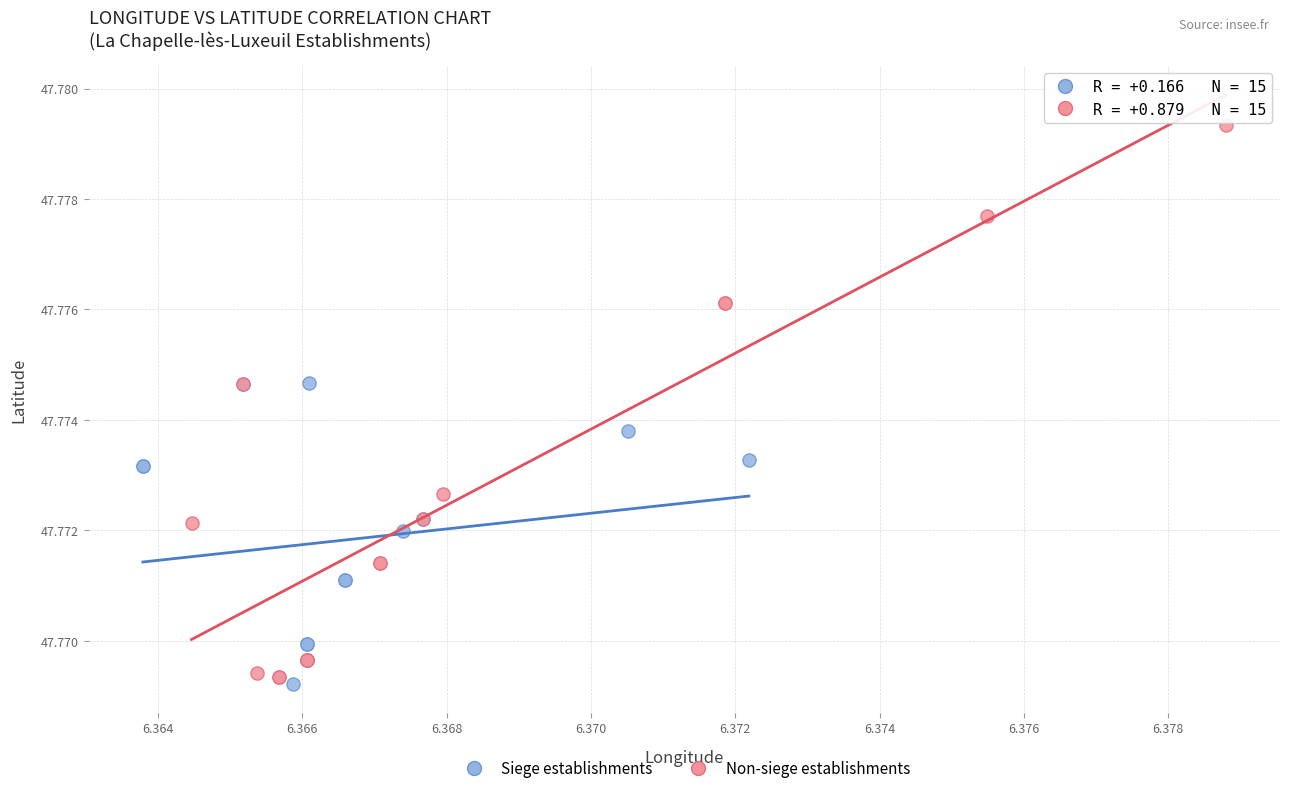

Which series has the widest spread of Y values?

Non-siege establishments